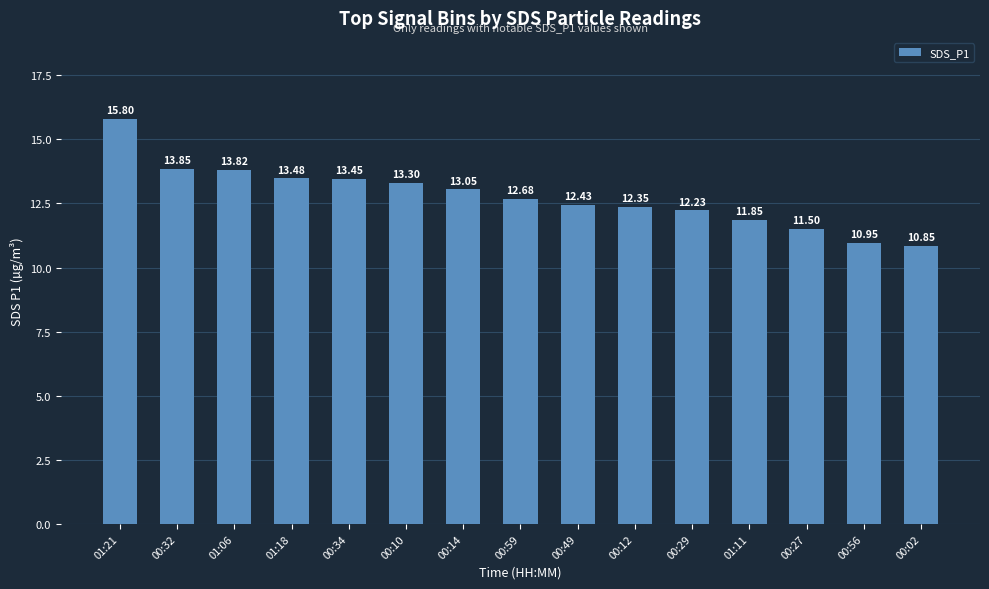

How many values are below 12?

4